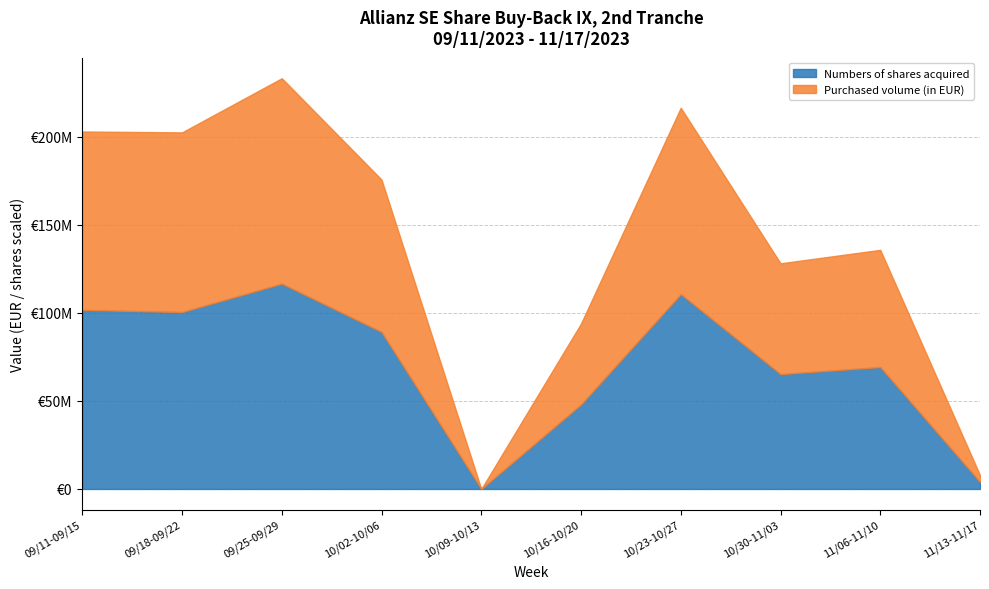

True or false: Purchased volume (in EUR) and Numbers of shares acquired intersect in this chart.

False